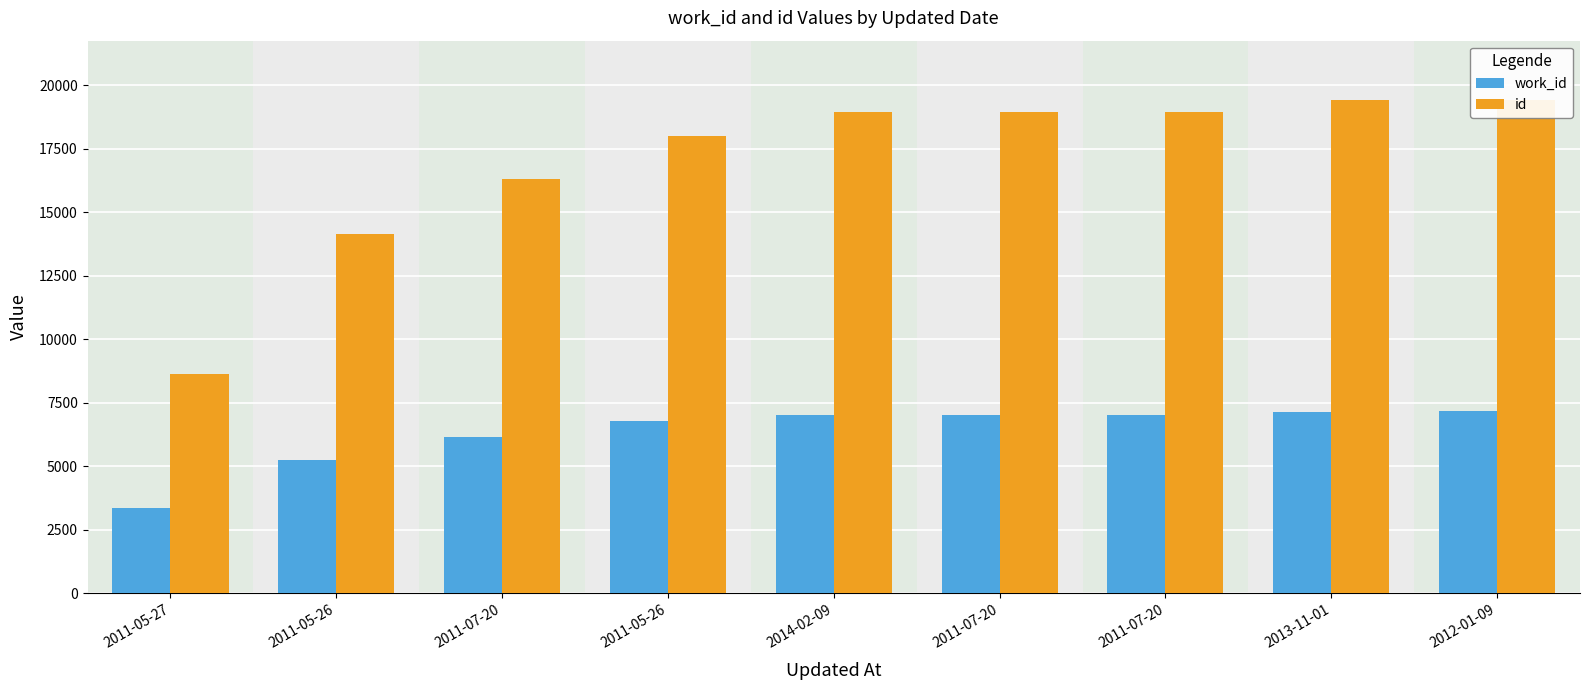

How many bars are there in each group?

2